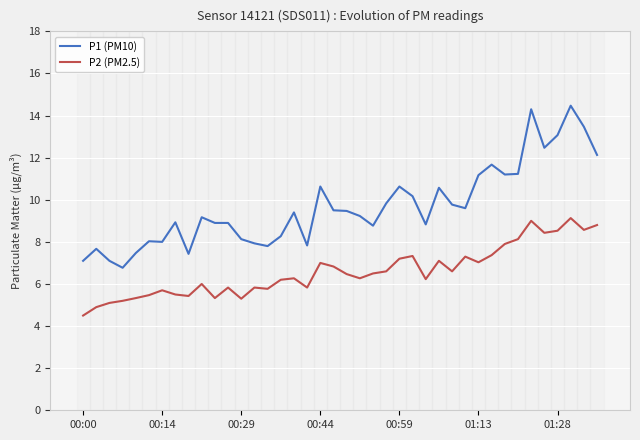

Which series has the widest spread of values?

P1 (PM10)